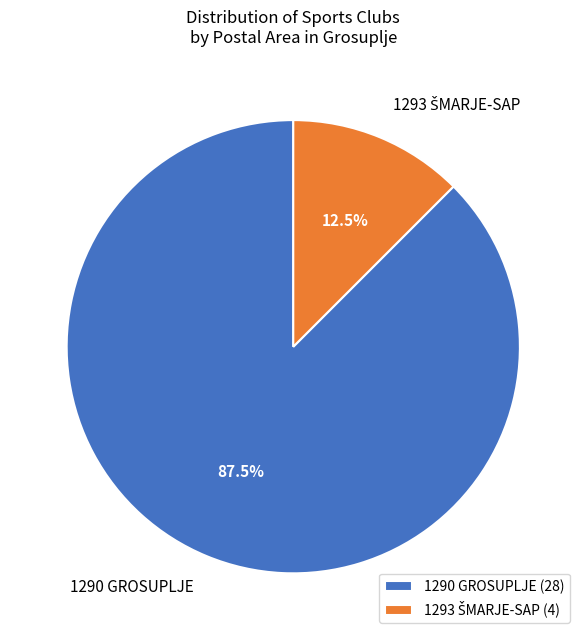

Is there a majority slice in this chart?

Yes